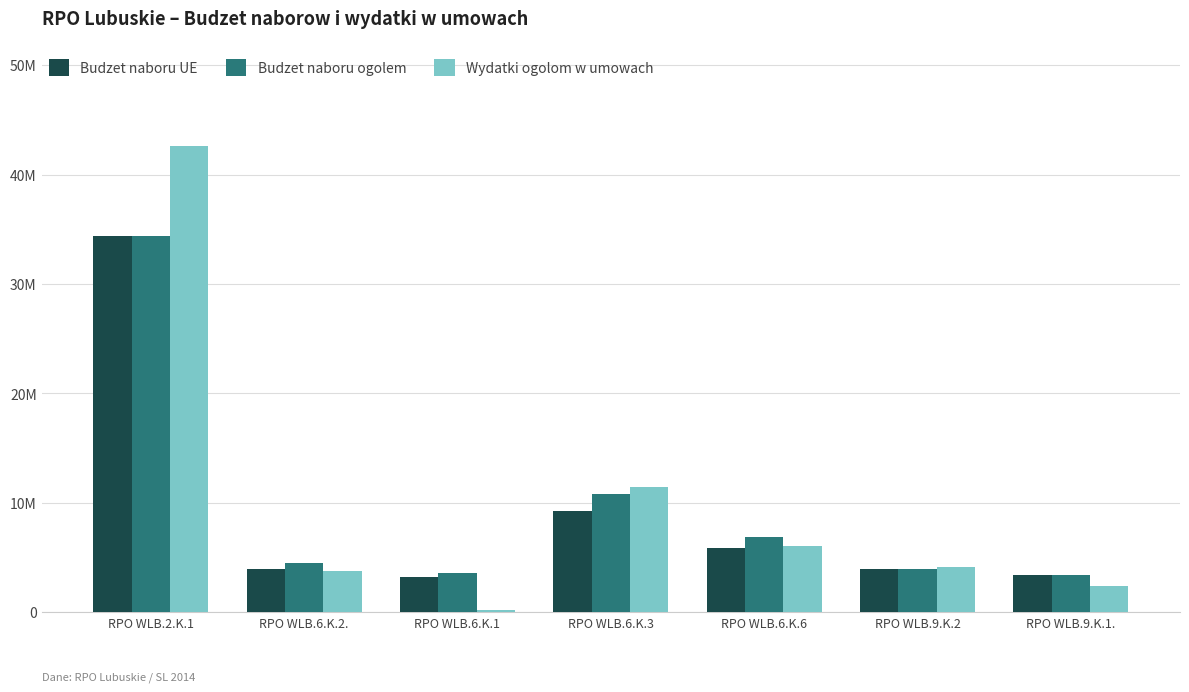

Rank the series by their average value, from lowest to highest.

Budzet naboru UE, Budzet naboru ogolem, Wydatki ogolom w umowach